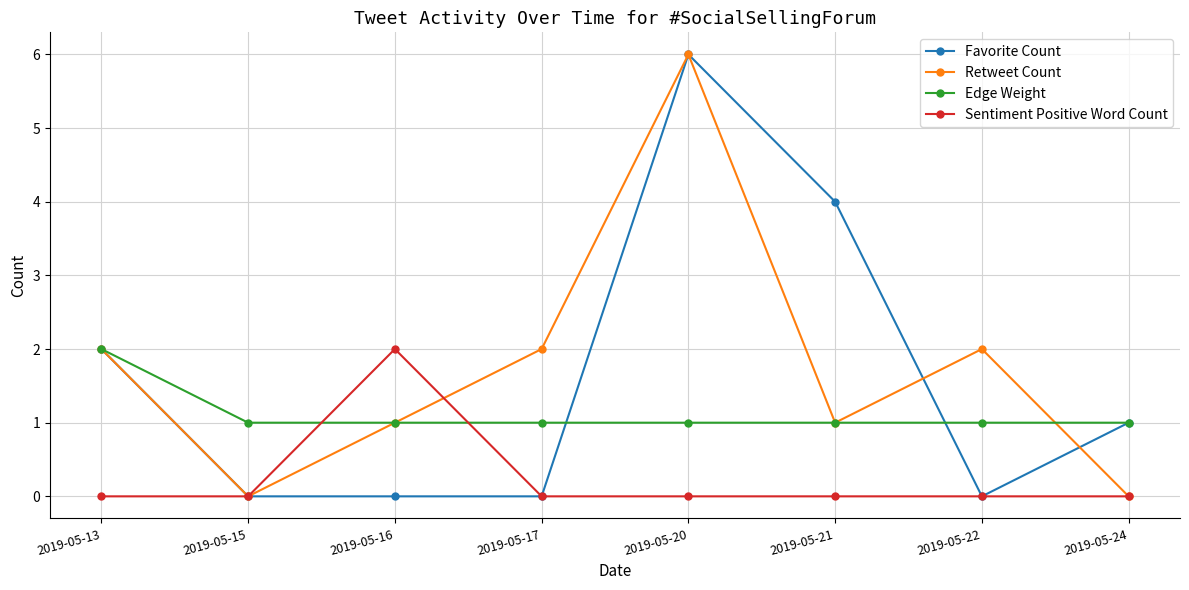

In Retweet Count, how many points are higher than both neighbors (excluding endpoints)?

2